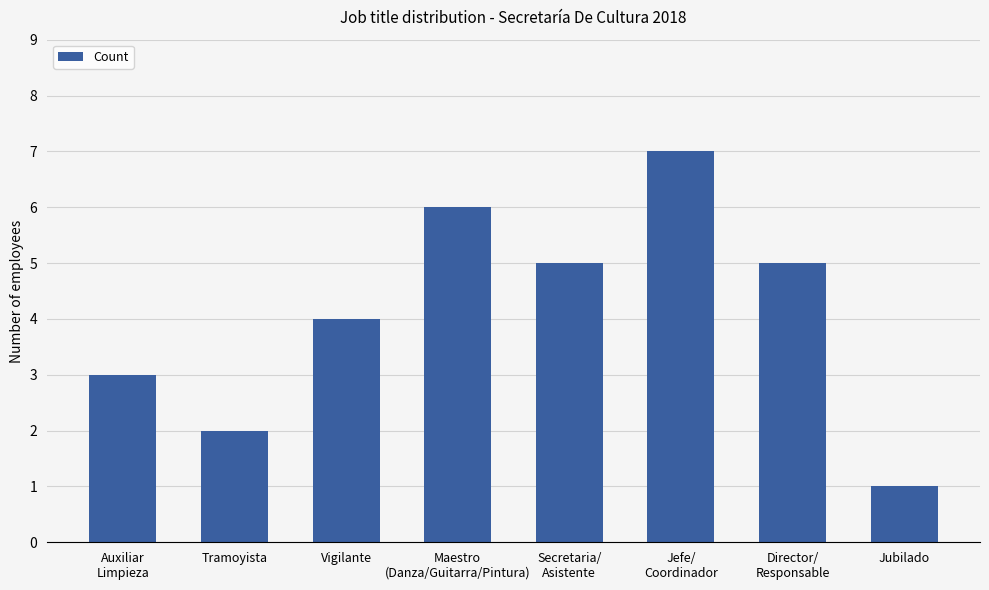

What is the approximate value at Director/
Responsable?

5